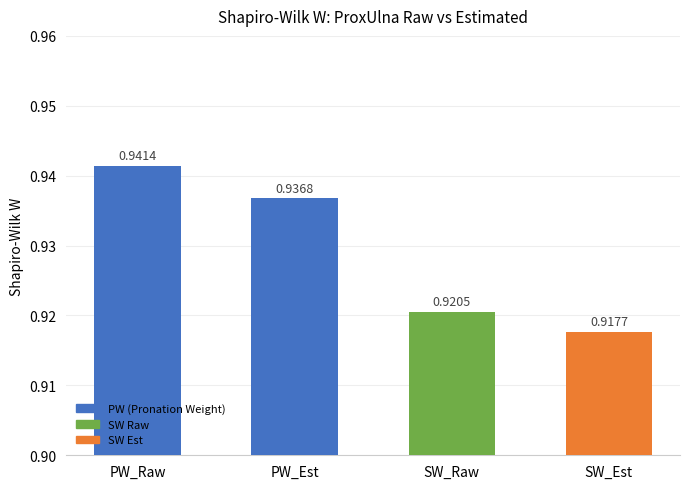

How many PW values are between 0 and 1?

2